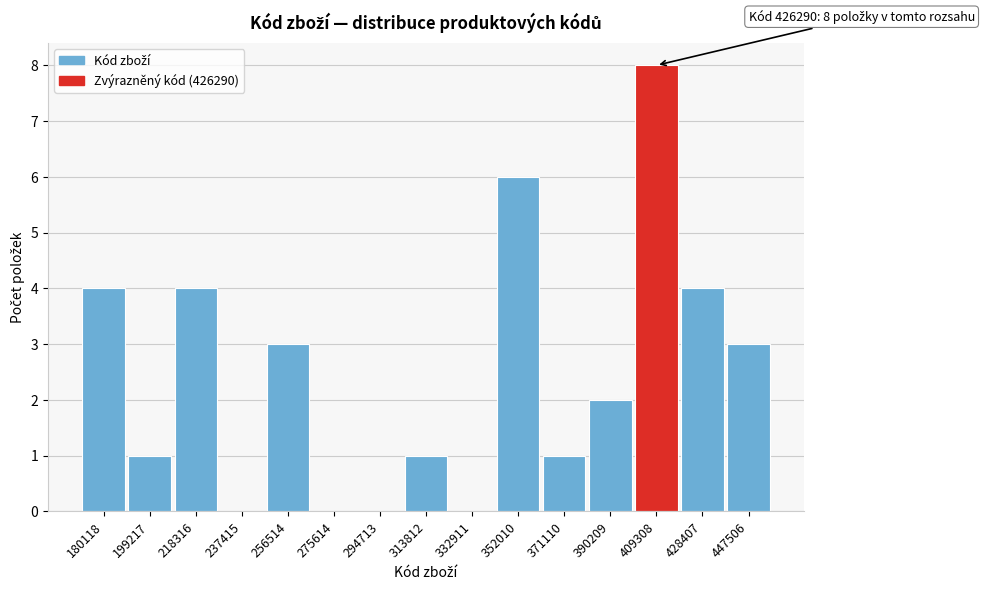

Reading right to left, list all the values displayed in this chart.

447506=3	428407=4	409308=8	390209=2	371110=1	352010=6	332911=0	313812=1	294713=0	275614=0	256514=3	237415=0	218316=4	199217=1	180118=4